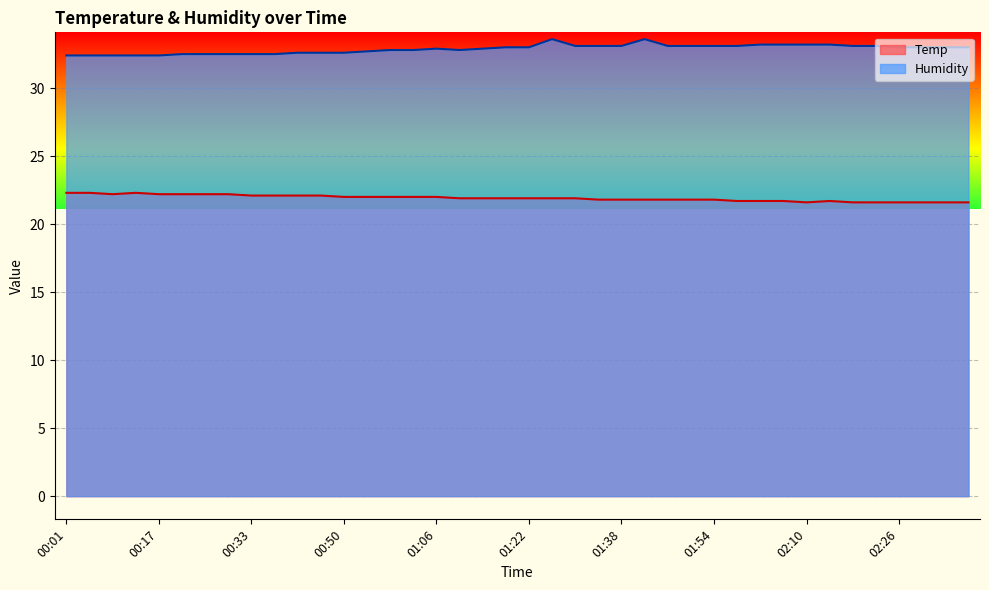

Which series has the largest total across all categories?

Humidity